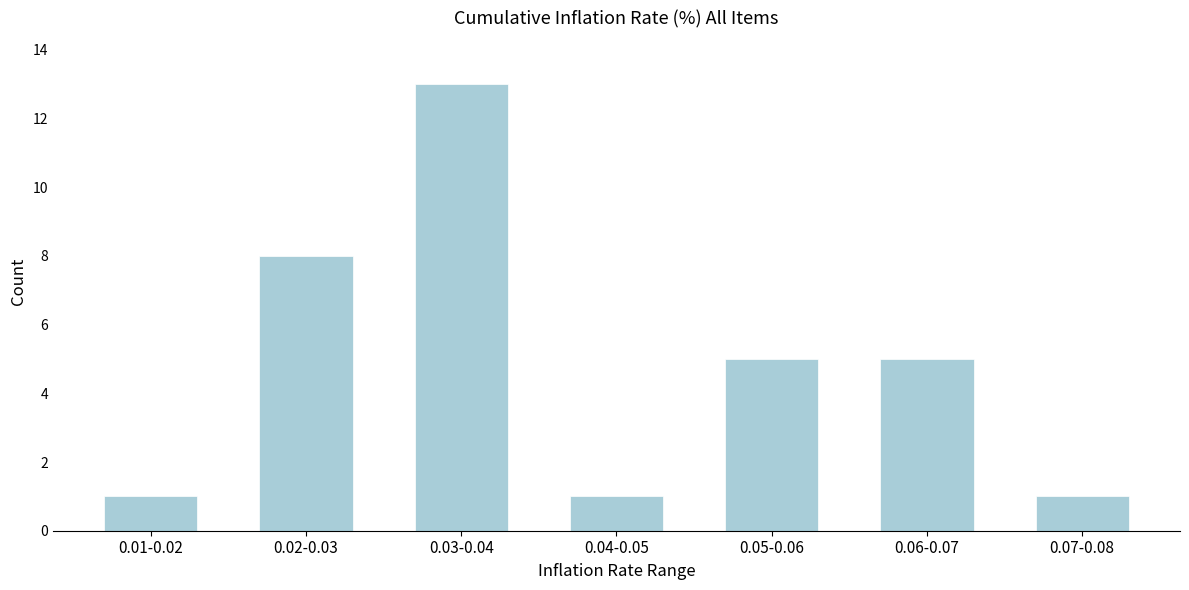

Reading left to right, what are all the values shown in this chart?

0.01-0.02=1	0.02-0.03=8	0.03-0.04=13	0.04-0.05=1	0.05-0.06=5	0.06-0.07=5	0.07-0.08=1